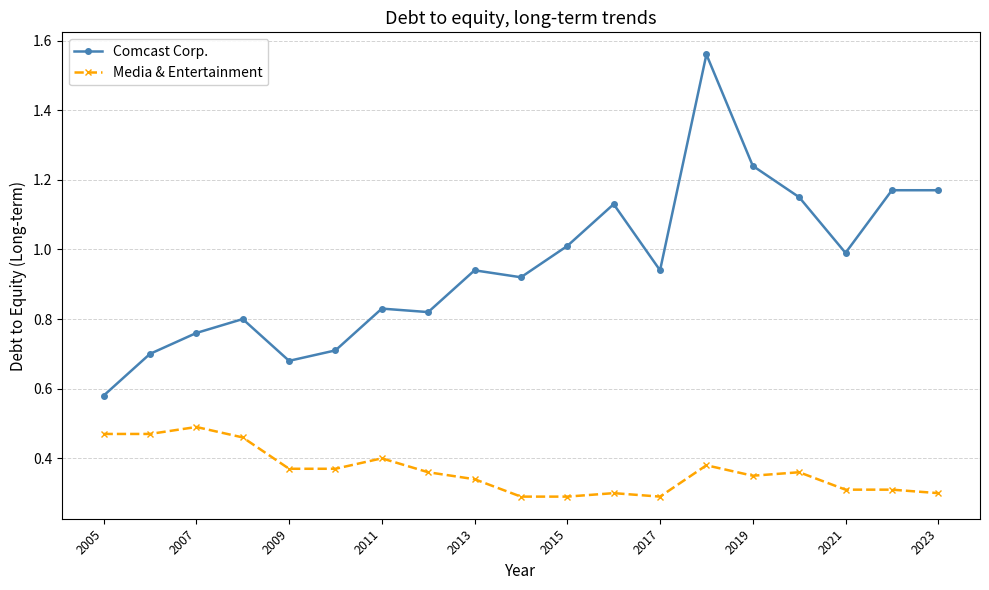

List the series in order of their peak value, lowest first.

Media & Entertainment, Comcast Corp.